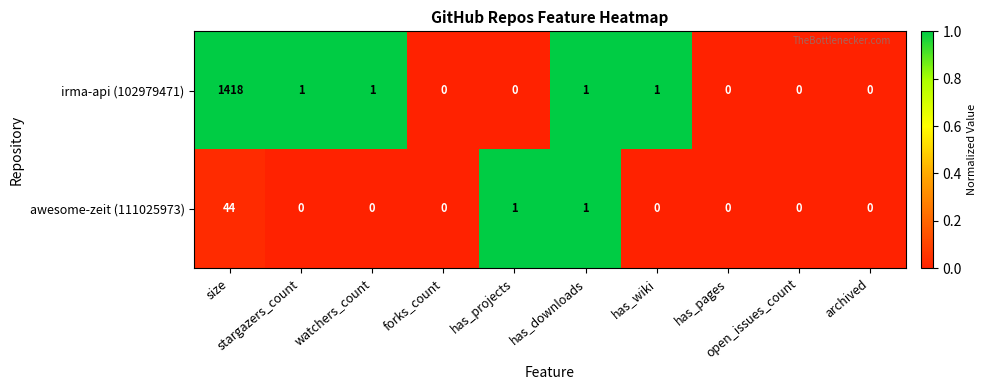

Which series has the largest total across all categories?

irma-api (102979471)